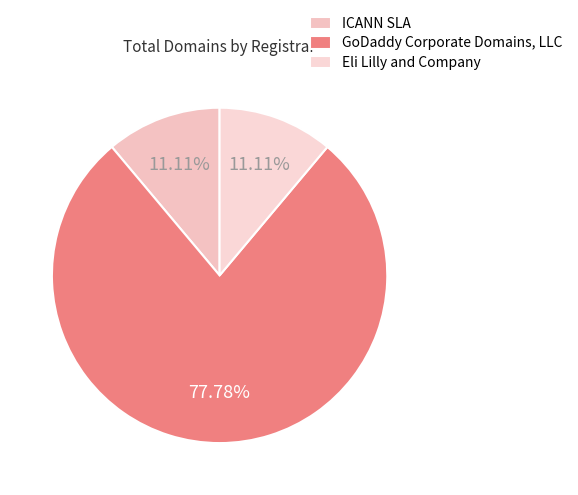

Which category has the biggest portion of the pie?

GoDaddy Corporate Domains, LLC